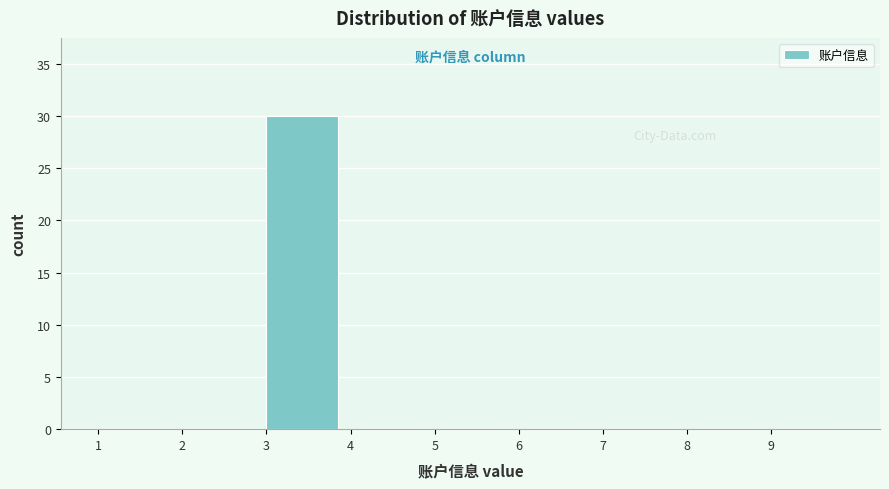

Reading left to right, transcribe this chart: for each bar, give the range it covers on the x-axis and its height. The values are not printed on the chart, so give them approximately, as read against the axis.

1 to 2: 0
2 to 3: 0
3 to 4: 30
4 to 5: 0
5 to 6: 0
6 to 7: 0
7 to 8: 0
8 to 9: 0
9 to 10: 0